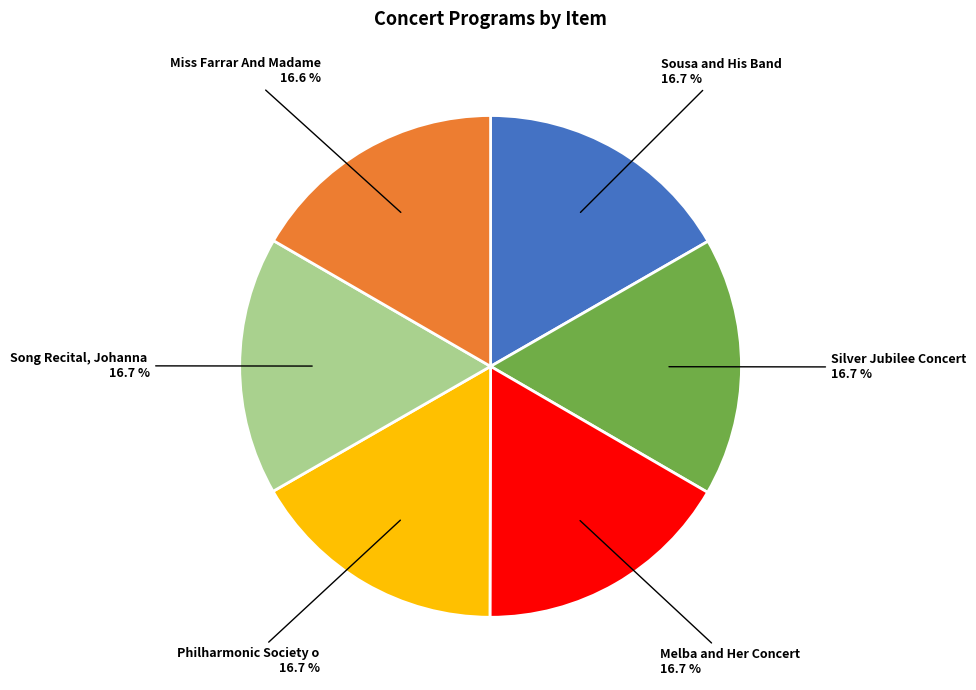

Does any single category account for the majority?

No